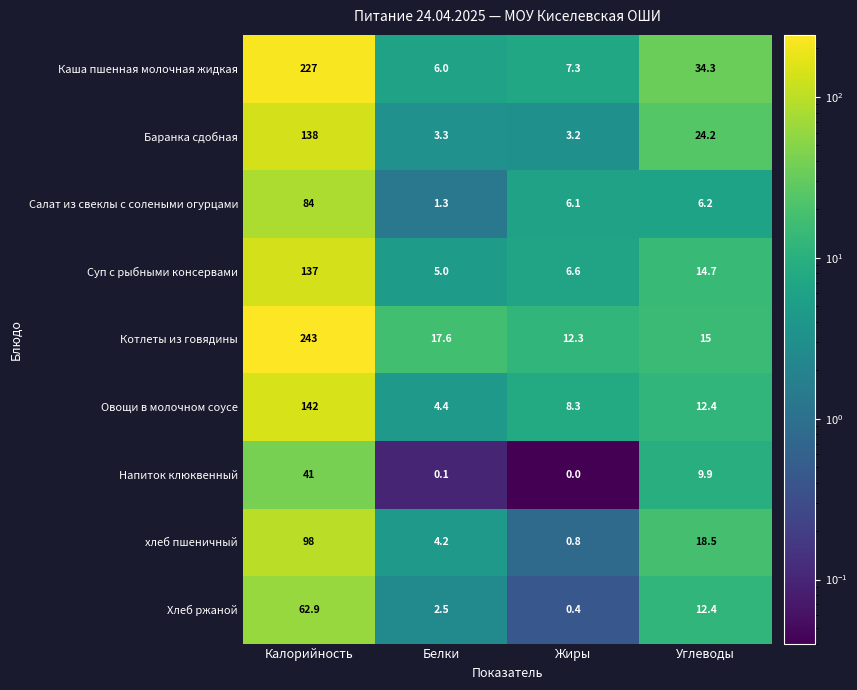

True or false: хлеб пшеничный has a value of 1.6 at Белки.

False